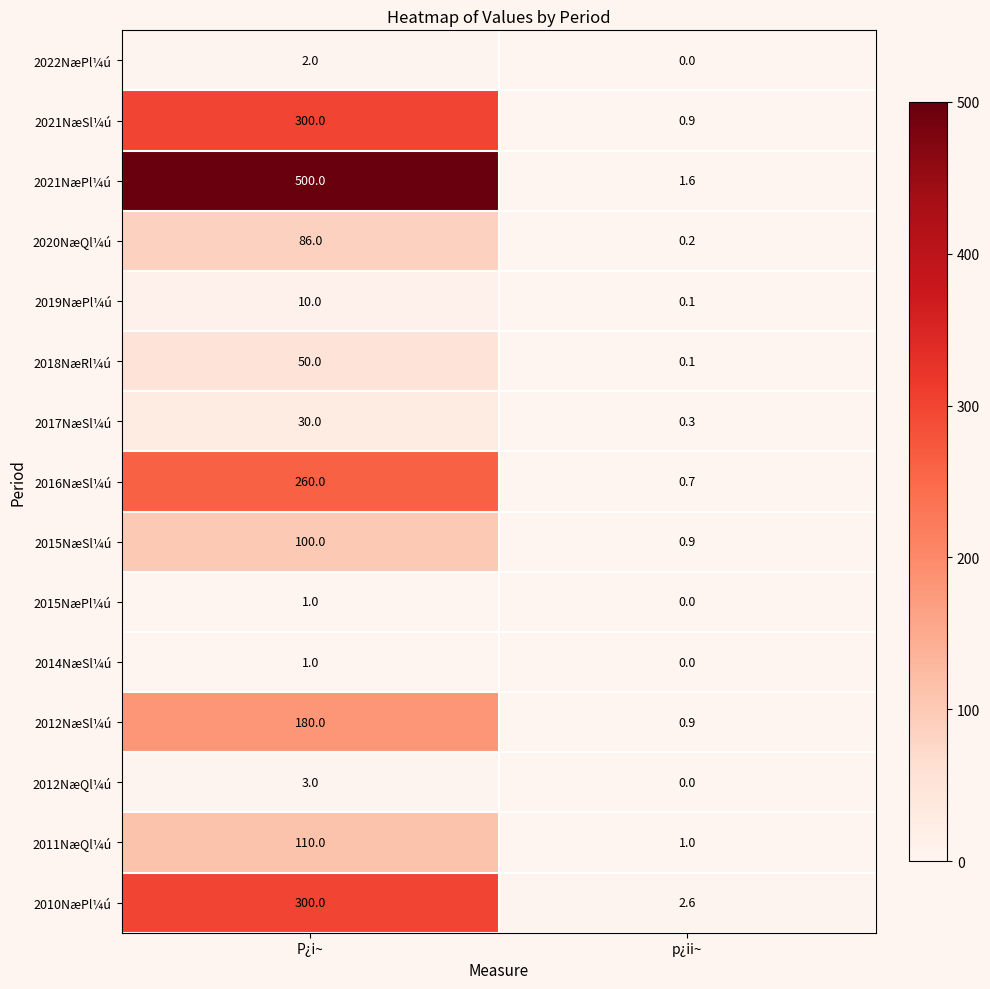

List the labels in order of 2022NæPl¼ú value, smallest first.

p¿ii~, P¿i~